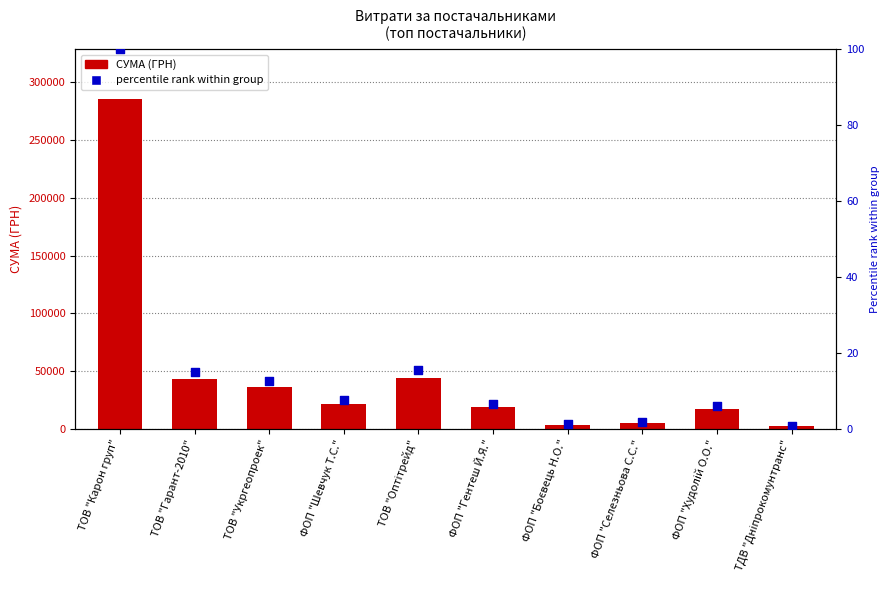

Which series contains the highest Y value?

СУМА (ГРН)